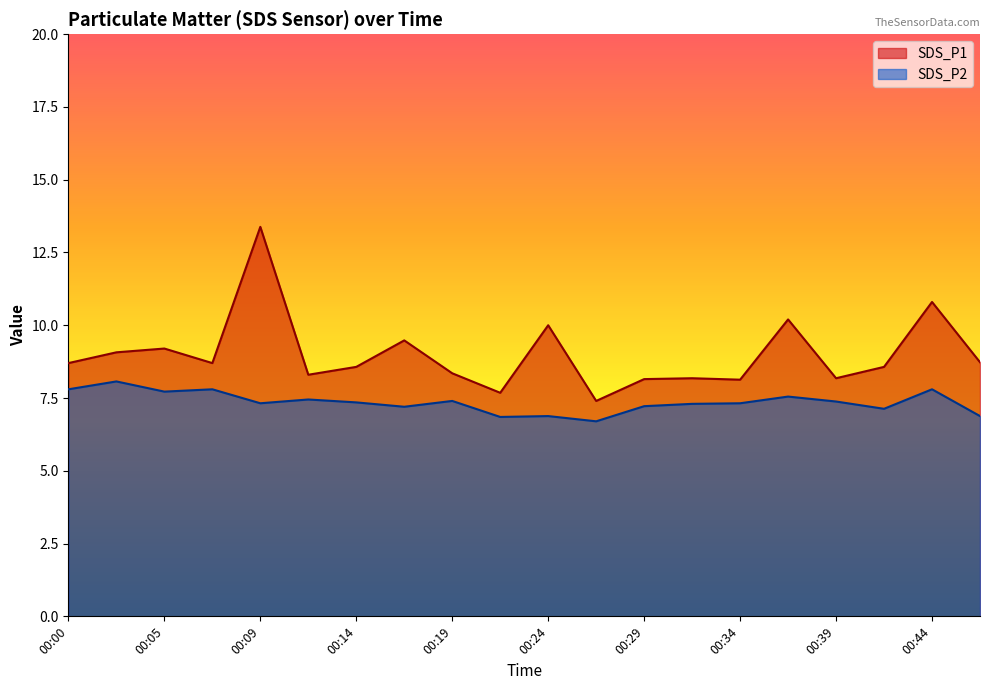

At which label does SDS_P1 reach its minimum?

00:27